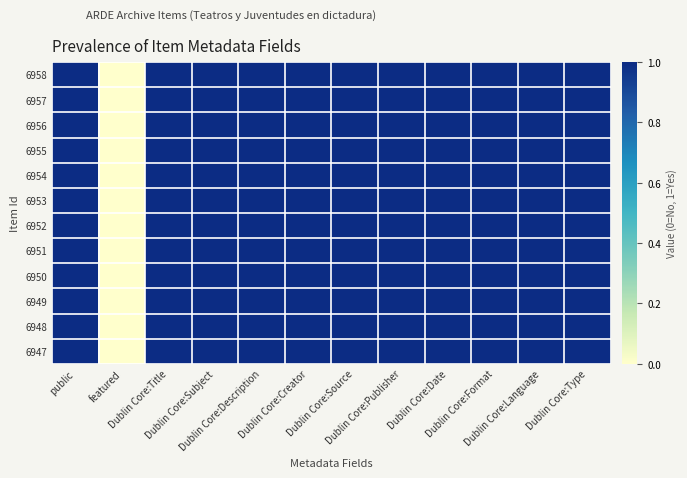

At how many categories does at least one series exceed 0?

11